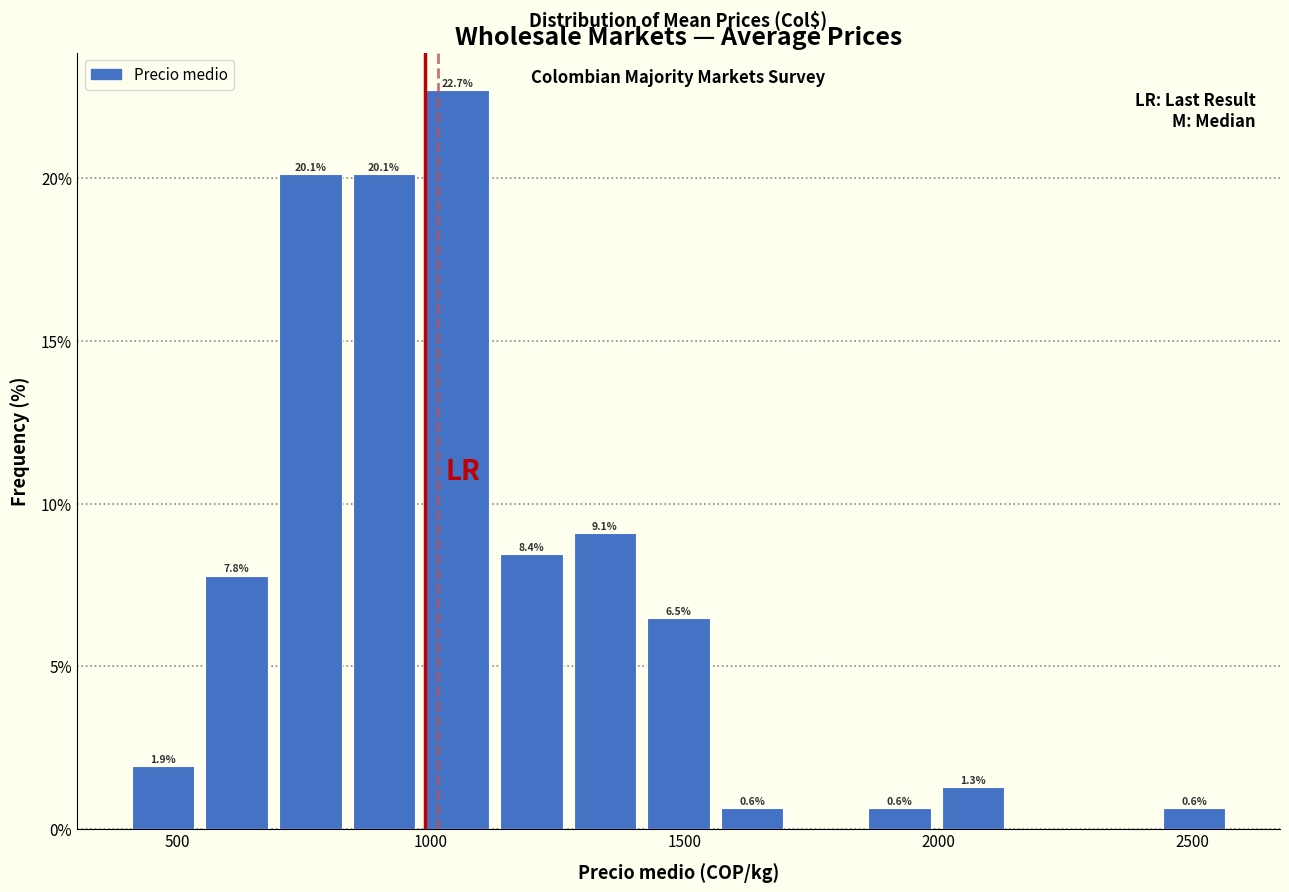

Around what value on the x-axis is the tallest bar? Give the approximate position of its centre, as read against the axis.

1050